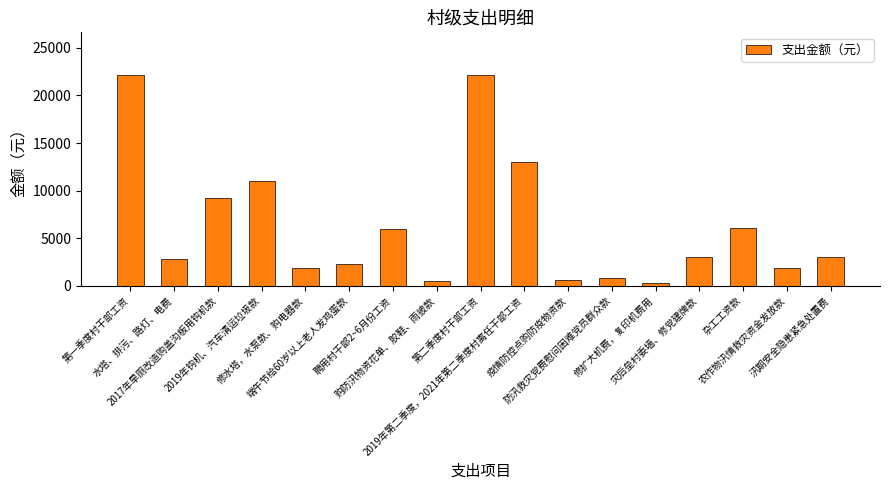

What is the difference between the second highest and minimum values?

21889.0